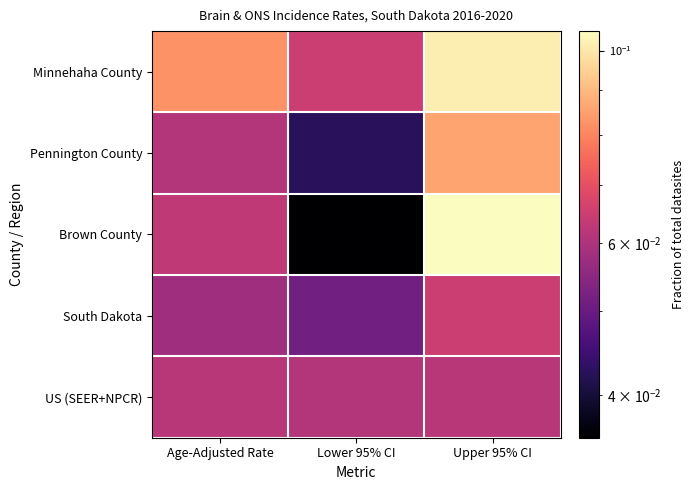

At which category is the sum across all series the highest?

Upper 95% CI